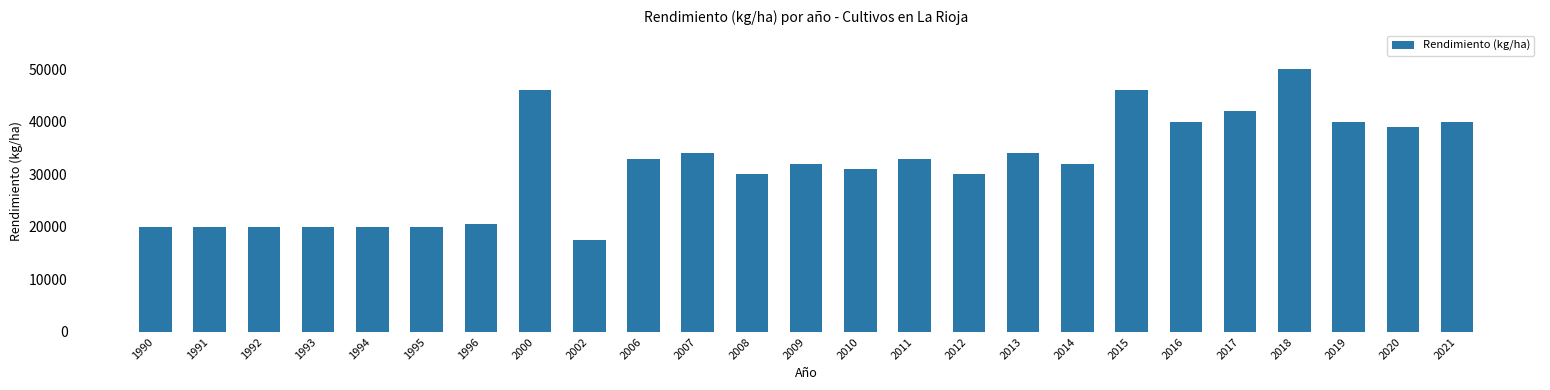

What is the change in value from 2002 to 2018?

+32500